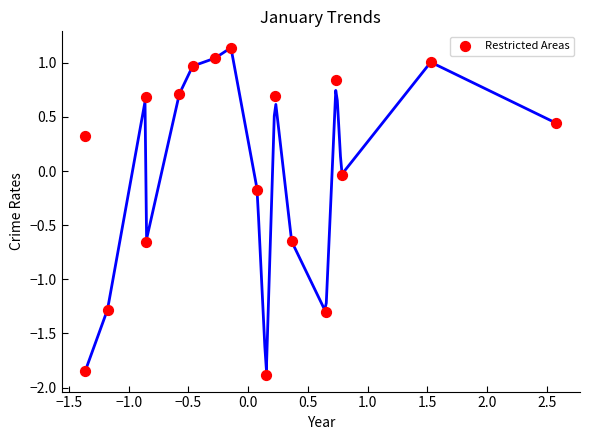

What is the range of X values (max minus min)?

3.9